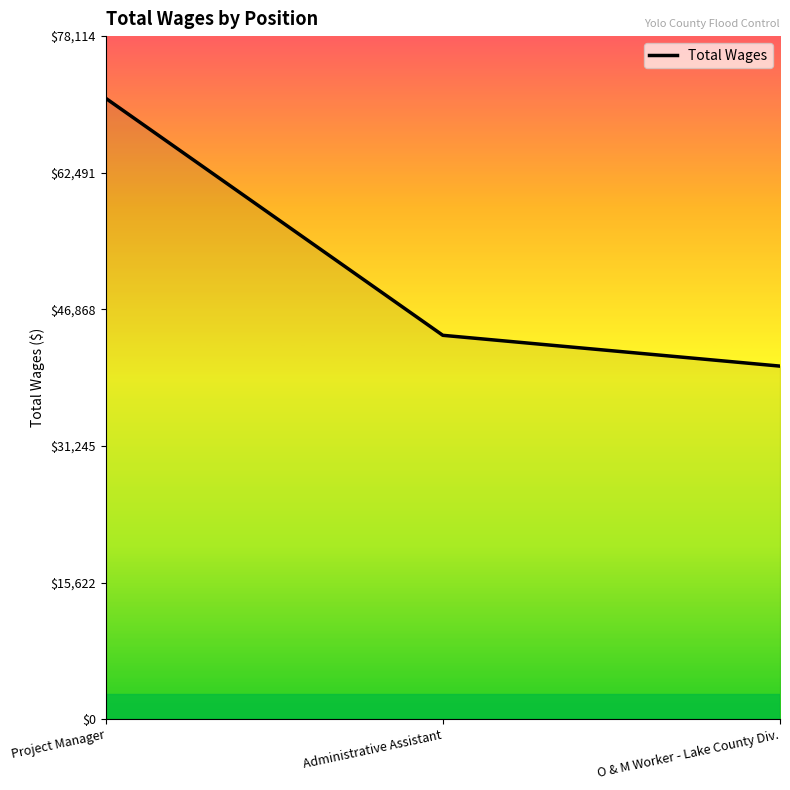

Is it true that the value at O & M Worker - Lake County Div. is 40372?

True